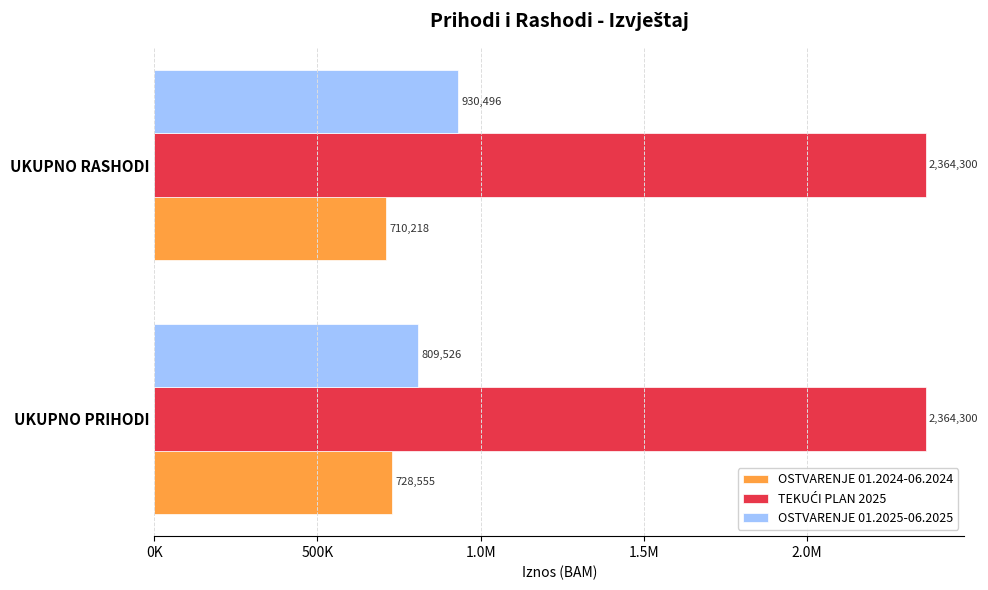

Are the bars horizontal?

Yes